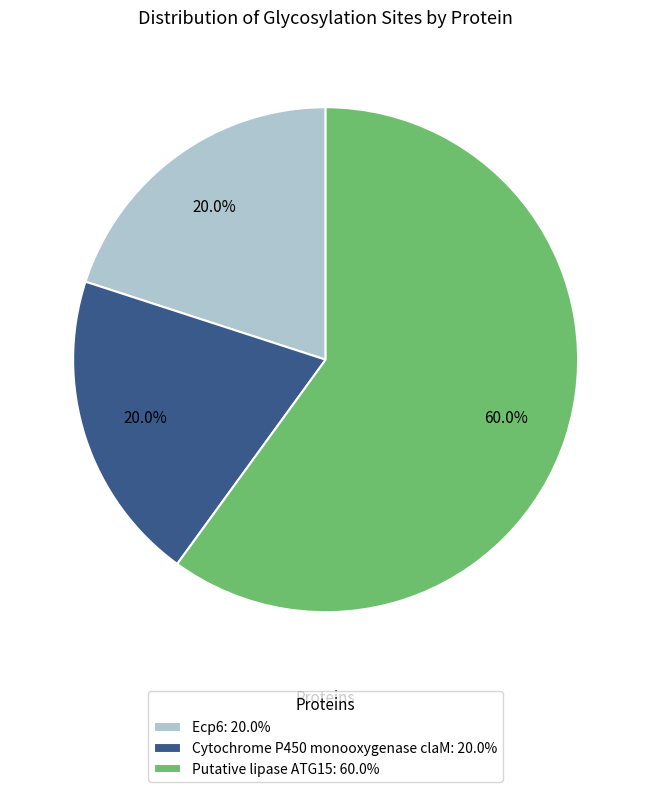

Approximately how many times larger is the value at Cytochrome P450 monooxygenase claM: 20.0% compared to Putative lipase ATG15: 60.0%?

0.3